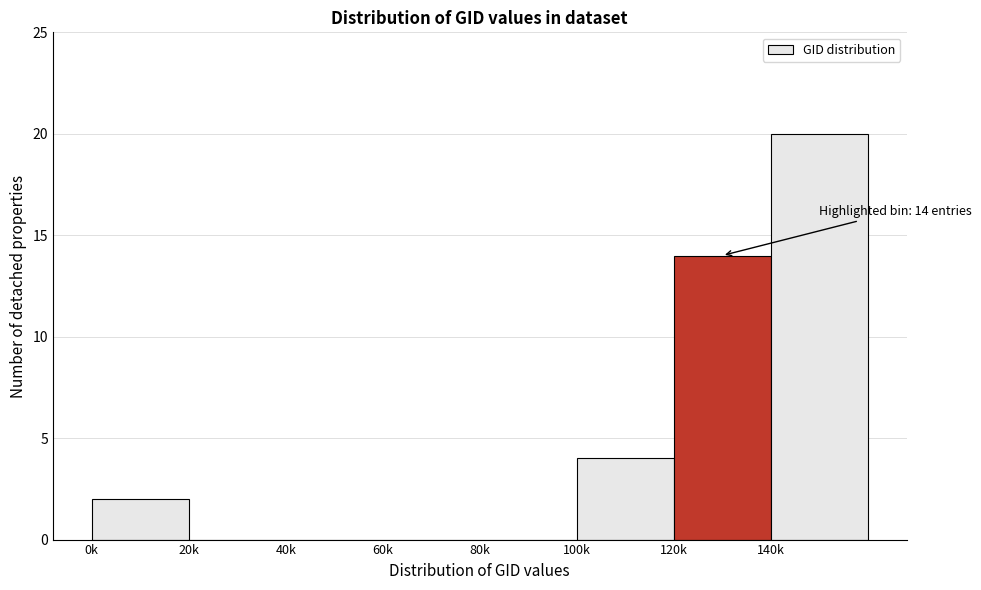

Reading right to left, list all the values displayed in this chart.

140k=20	120k=14	100k=4	80k=0	60k=0	40k=0	20k=0	0k=2